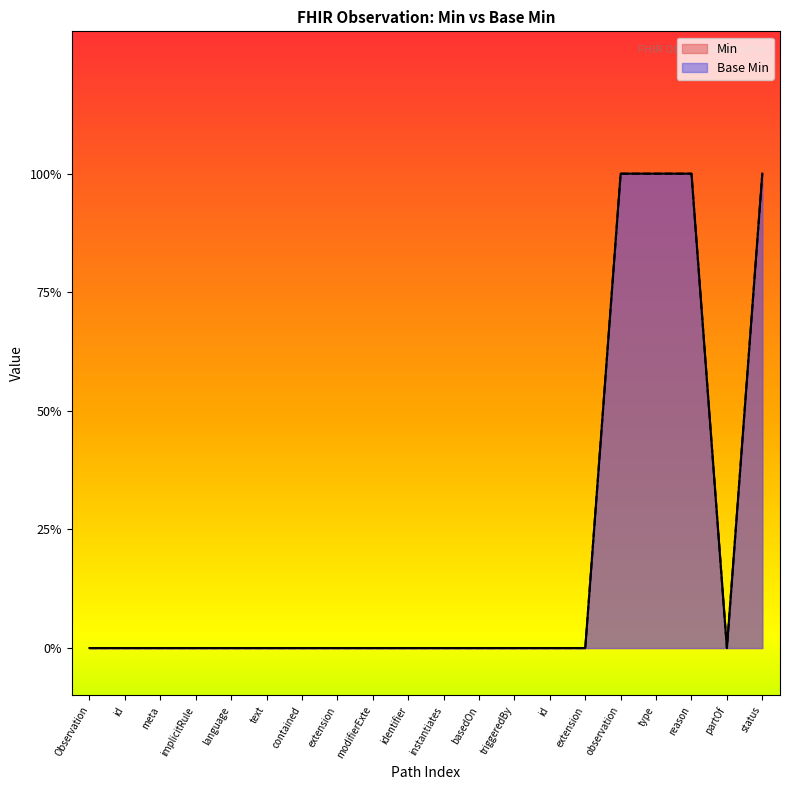

Which category has the lowest value in the Base Min series?

Observation